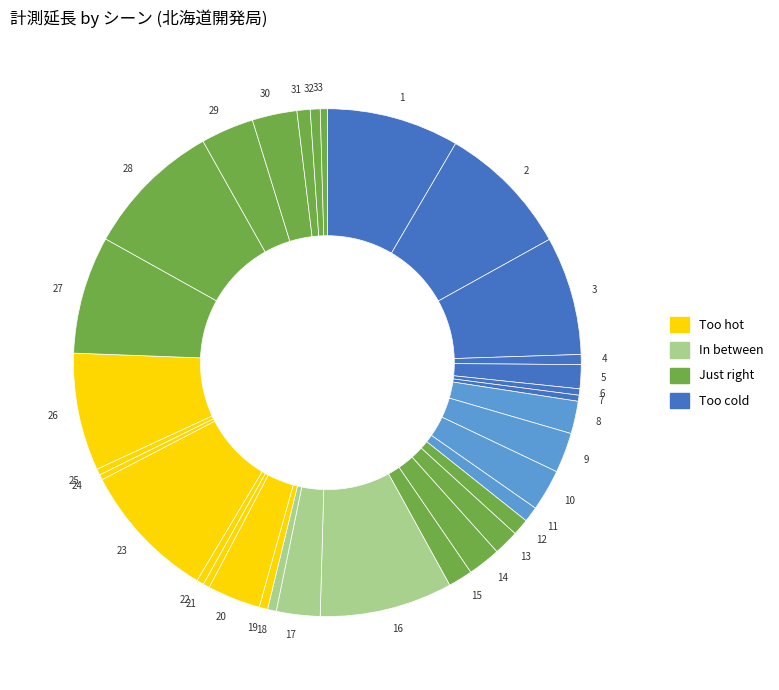

Between 27 and 18, which is larger?

27